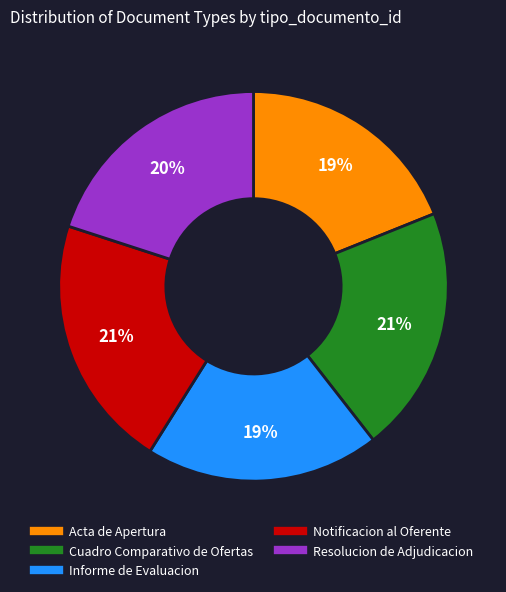

How many segments does this pie chart have?

5